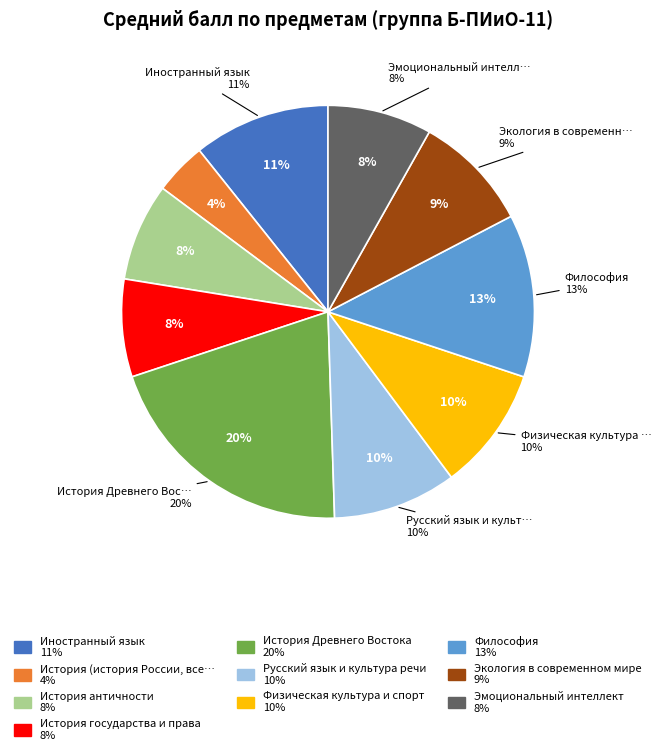

The История государства и права slice represents 1% of the pie. True or false?

False